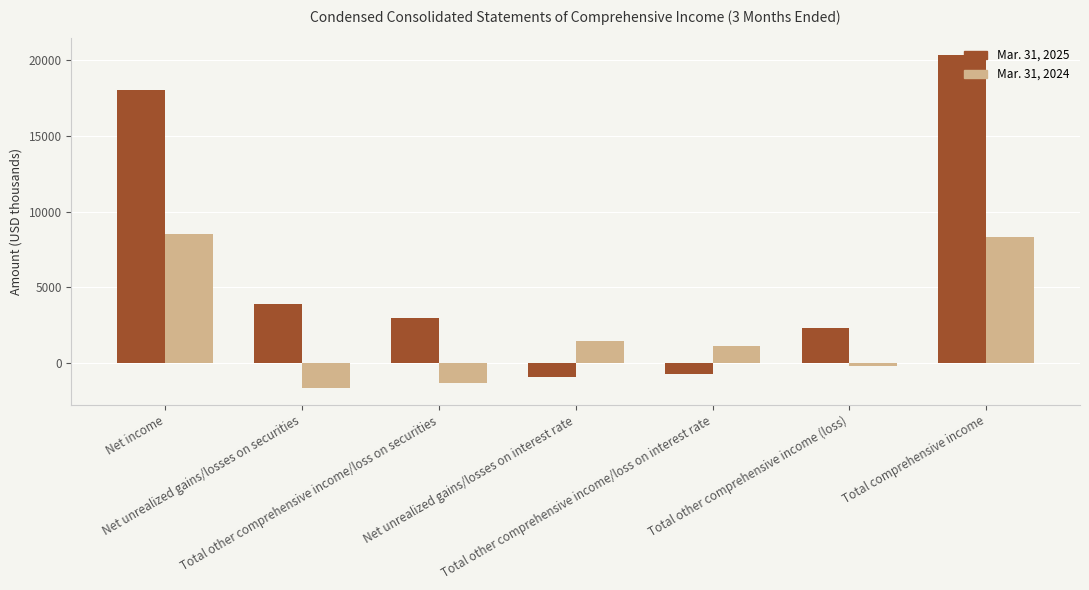

What is the average value of the Mar. 31, 2024 series?

2320